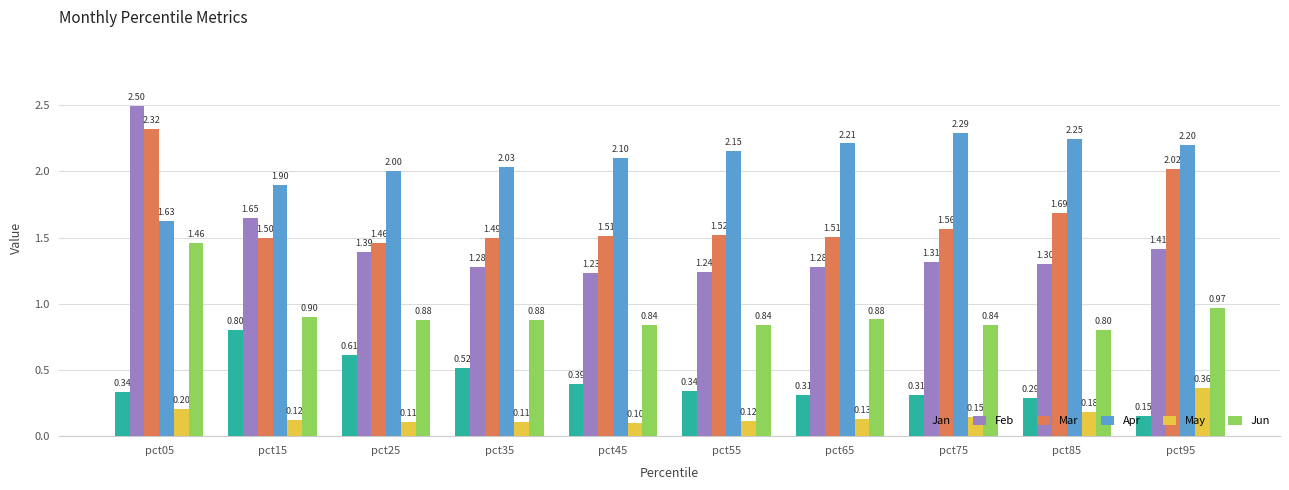

What is the average value of the Feb series?

1.5